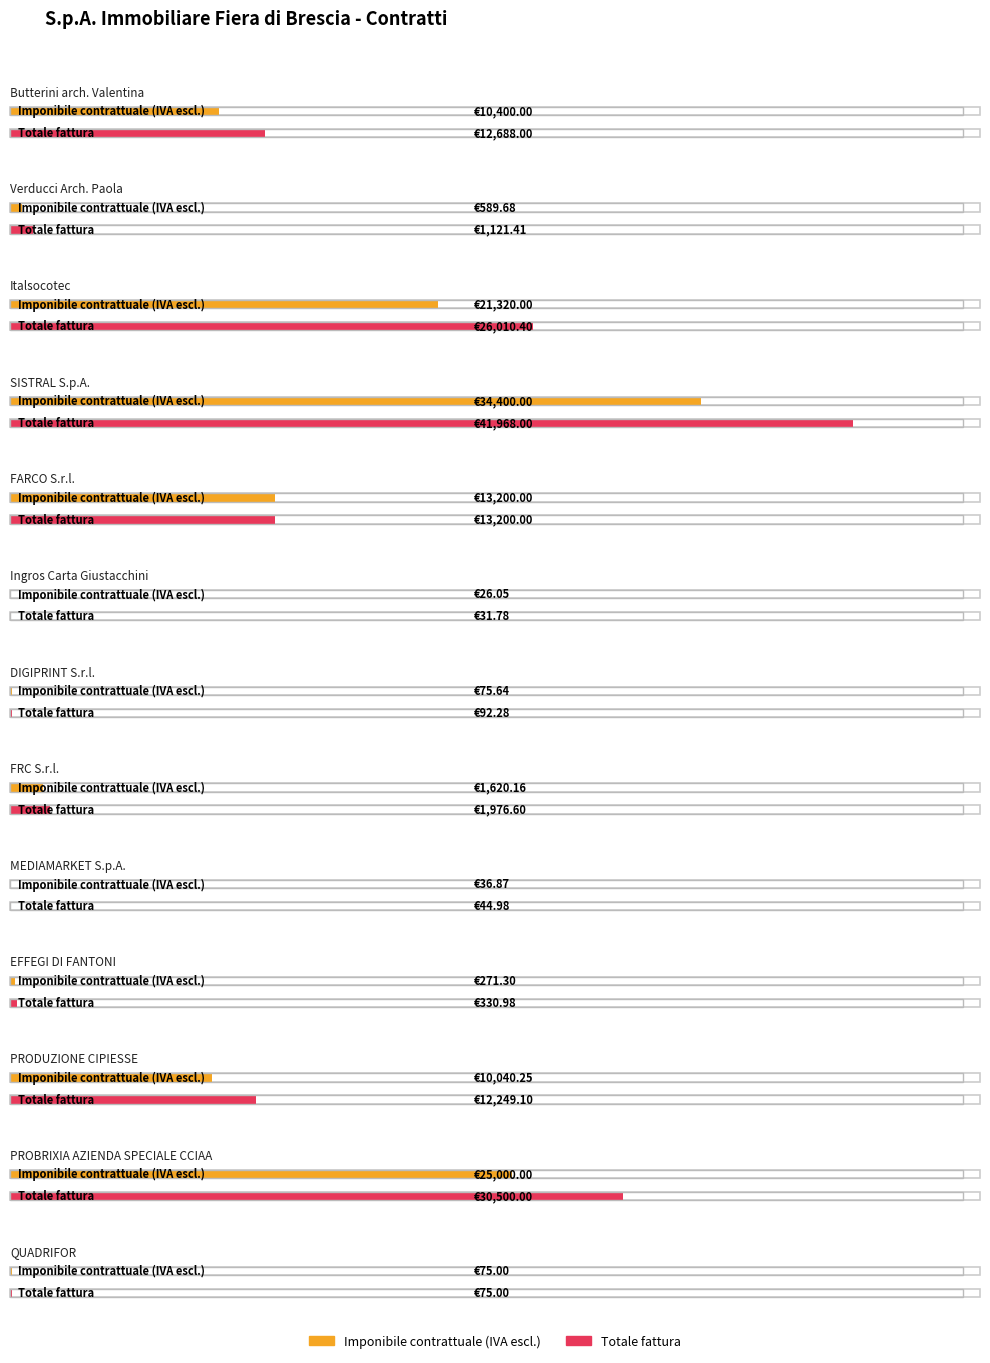

Reading right to left, list all the values displayed in this chart.

Imponibile contrattuale (IVA escl.): QUADRIFOR=75.0	PROBRIXIA AZIENDA SPECIALE CCIAA=25000.0	PRODUZIONE CIPIESSE=10040.2	EFFEGI DI FANTONI=271.3	MEDIAMARKET S.p.A.=36.9	FRC S.r.l.=1620.2	DIGIPRINT S.r.l.=75.6	Ingros Carta Giustacchini=26.1	FARCO S.r.l.=13200.0	SISTRAL S.p.A.=34400.0	Italsocotec=21320.0	Verducci Arch. Paola=589.7	Butterini arch. Valentina=10400.0
Totale fattura: QUADRIFOR=75.0	PROBRIXIA AZIENDA SPECIALE CCIAA=30500.0	PRODUZIONE CIPIESSE=12249.1	EFFEGI DI FANTONI=331.0	MEDIAMARKET S.p.A.=45.0	FRC S.r.l.=1976.6	DIGIPRINT S.r.l.=92.3	Ingros Carta Giustacchini=31.8	FARCO S.r.l.=13200.0	SISTRAL S.p.A.=41968.0	Italsocotec=26010.4	Verducci Arch. Paola=1121.4	Butterini arch. Valentina=12688.0